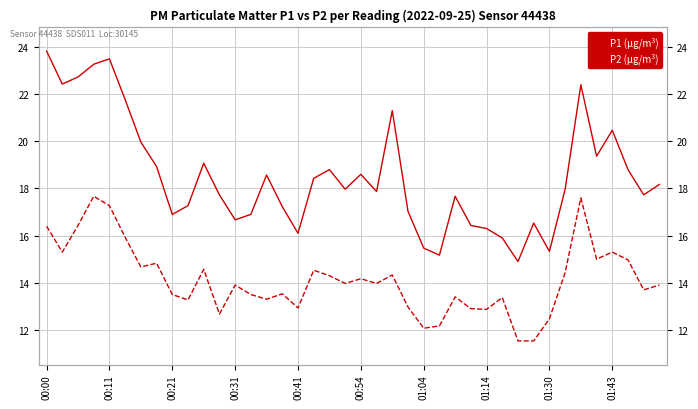

Between 11 and 27, which series saw the biggest shift?

P1 (μg/m³)